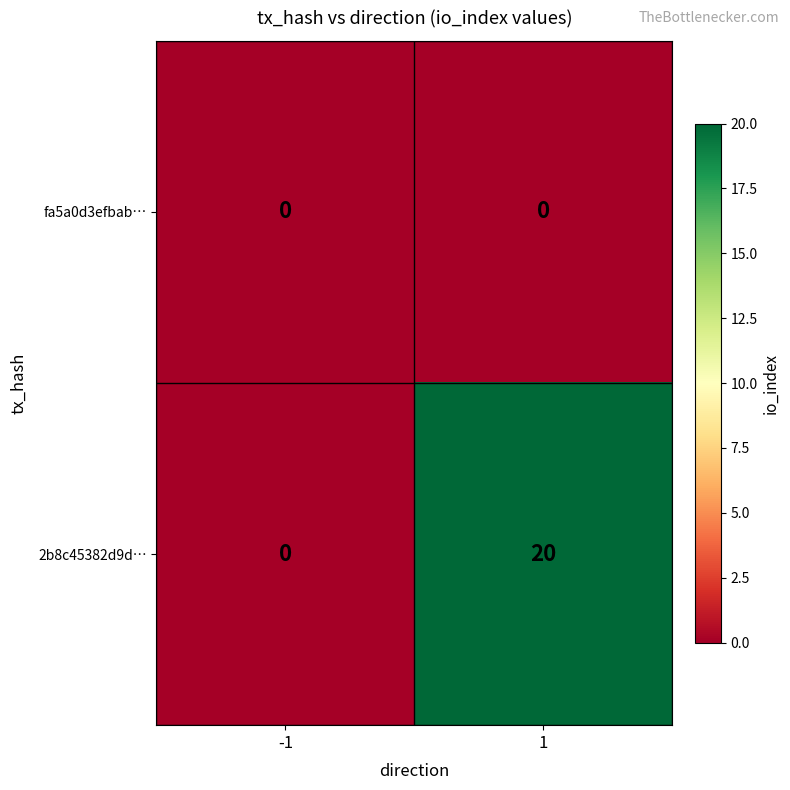

At how many categories does at least one series exceed 4?

1